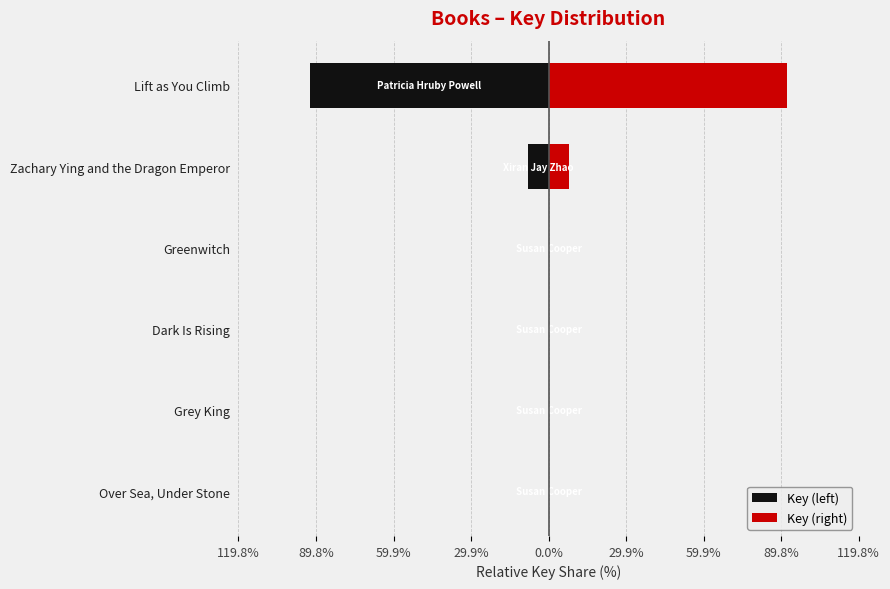

Rank the series at Grey King from highest to lowest value.

Key (right), Key (left)